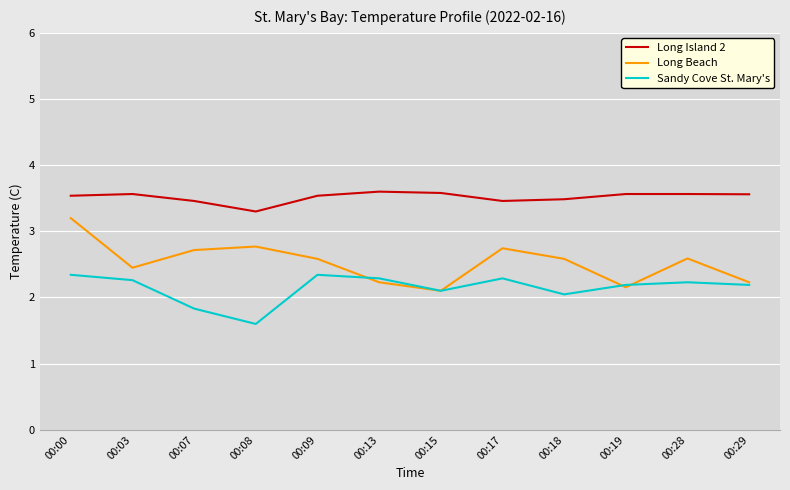

At how many categories does at least one series exceed 2?

12